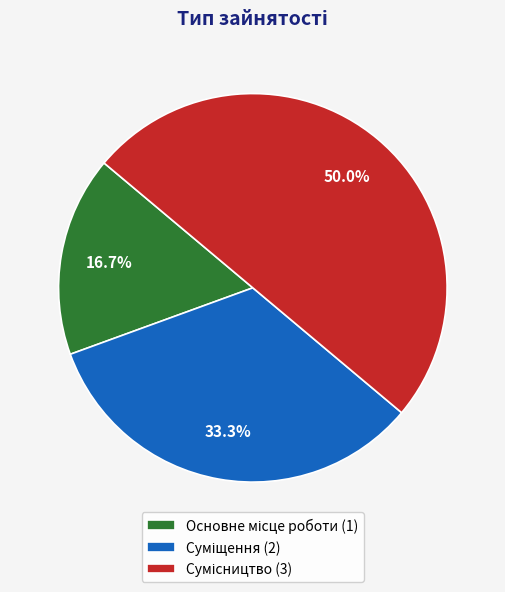

Is it true that Основне місце роботи is 17% of the pie?

True